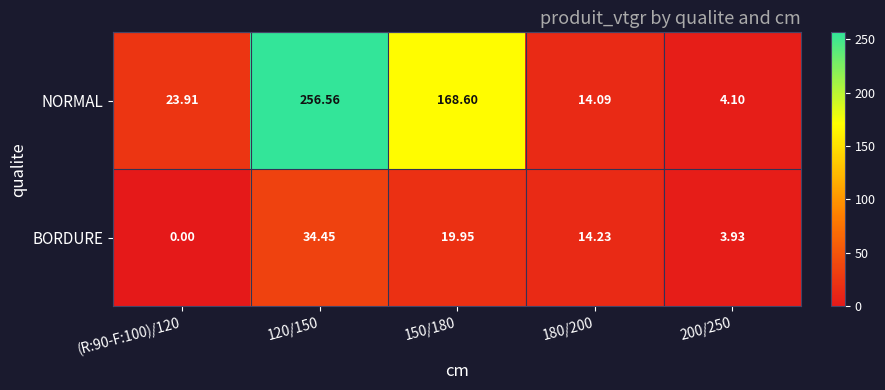

Which series has the largest total across all categories?

NORMAL